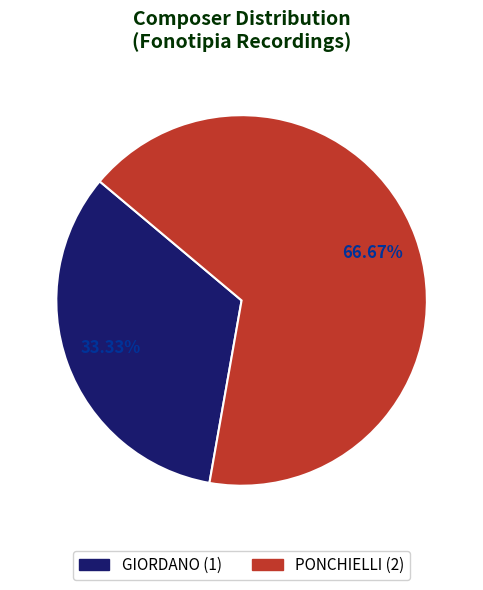

Which category accounts for the majority?

PONCHIELLI